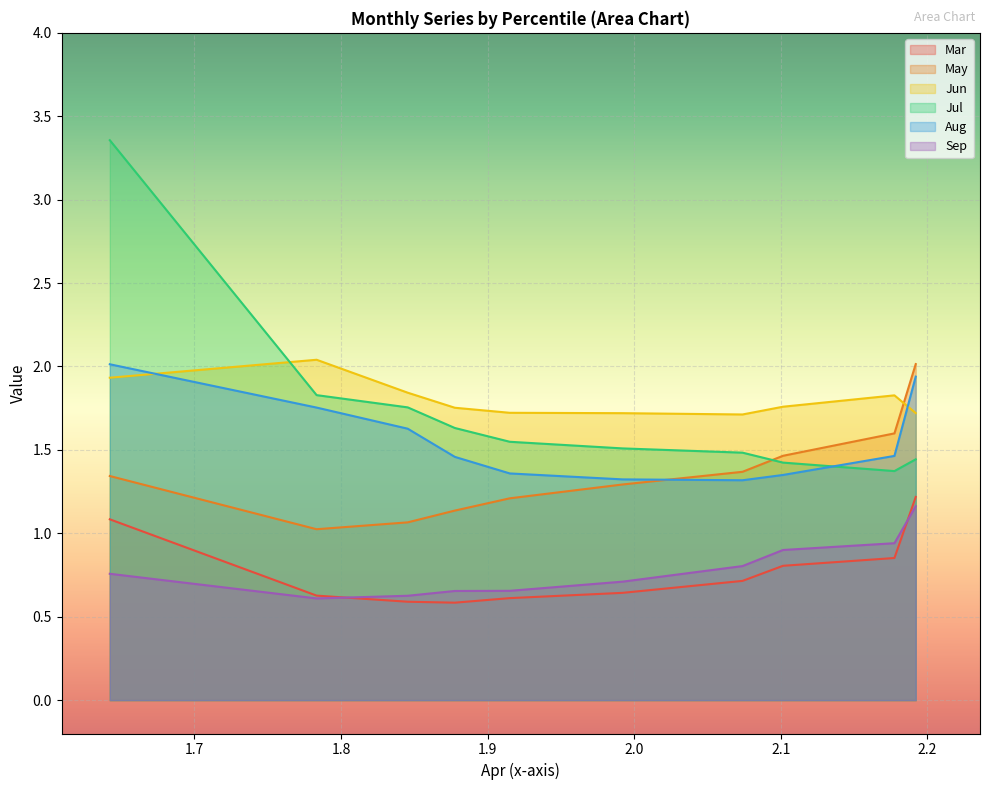

Between pct35 and pct65, which series saw the biggest shift?

May